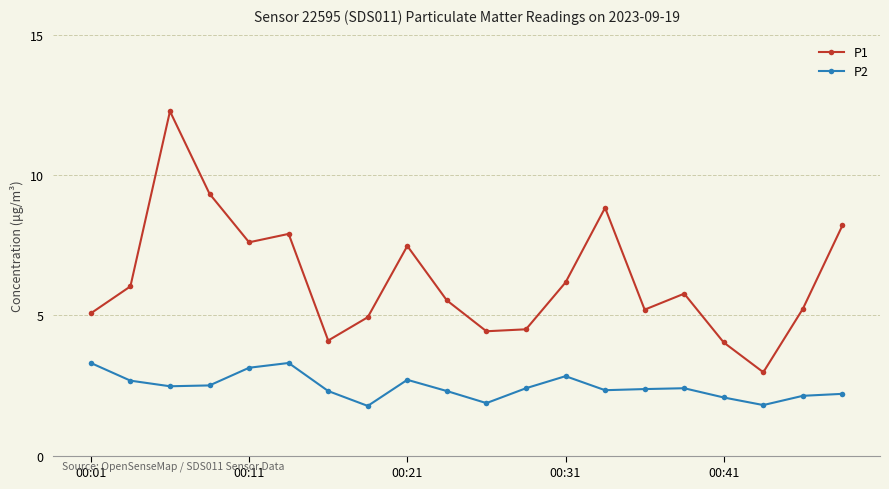

Which series has the largest total across all categories?

P1